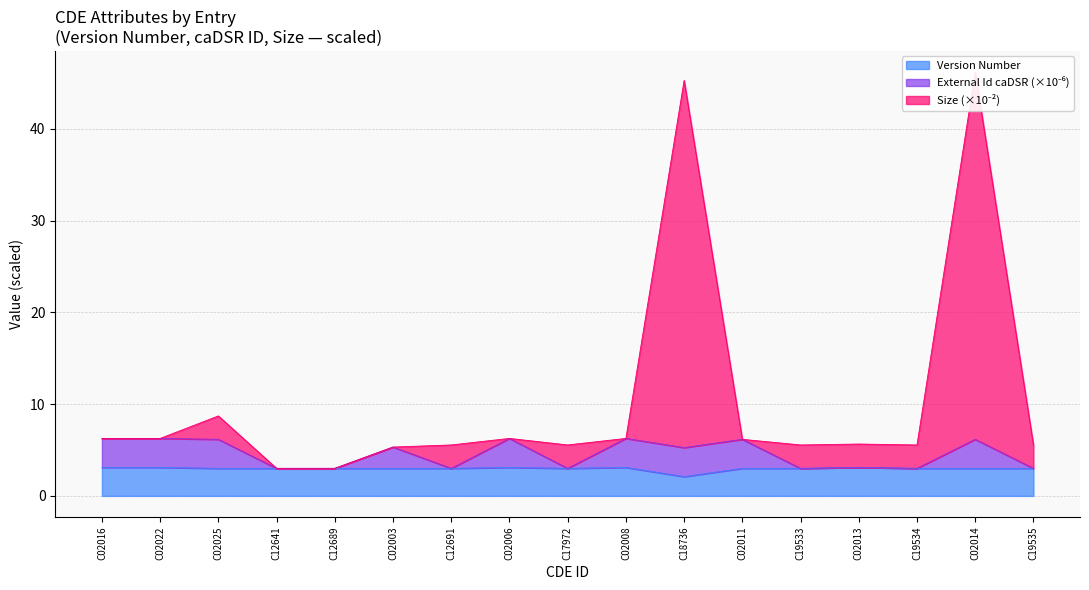

Read the Version Number value at C02006.

3.1